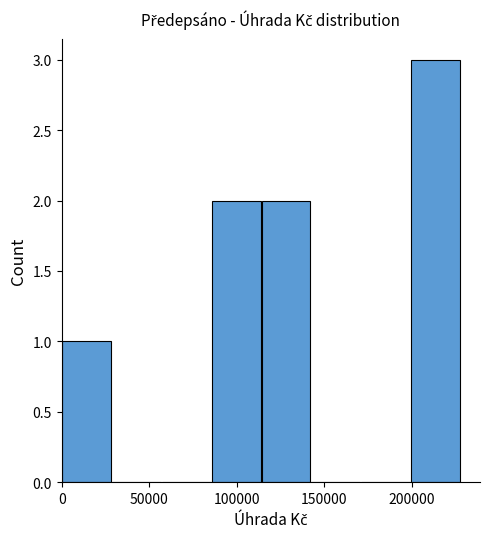

Over which range of the x-axis is the bar tallest?

200000 to 230000